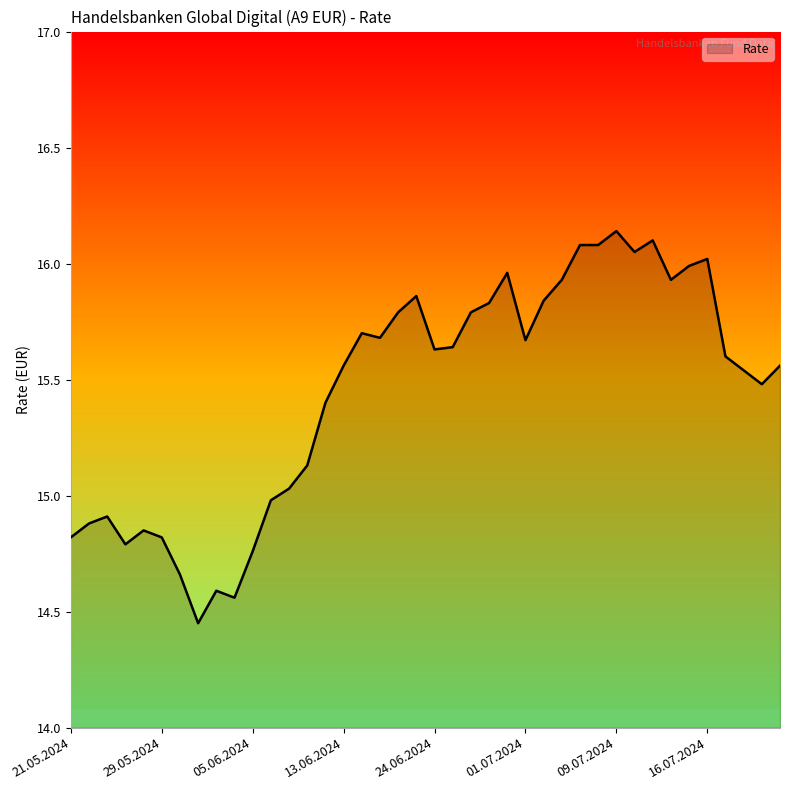

What is the difference between the maximum and minimum values?

1.7